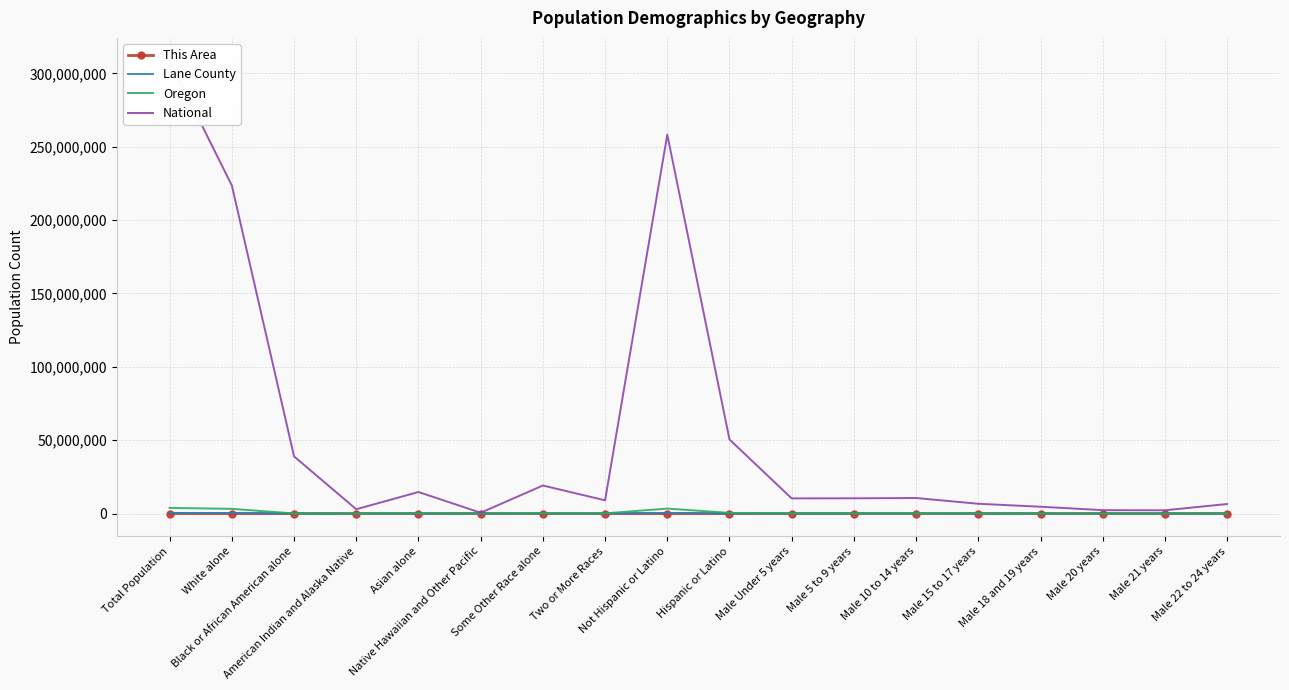

What is the spread (max minus min) of values at Total Population?

308740369